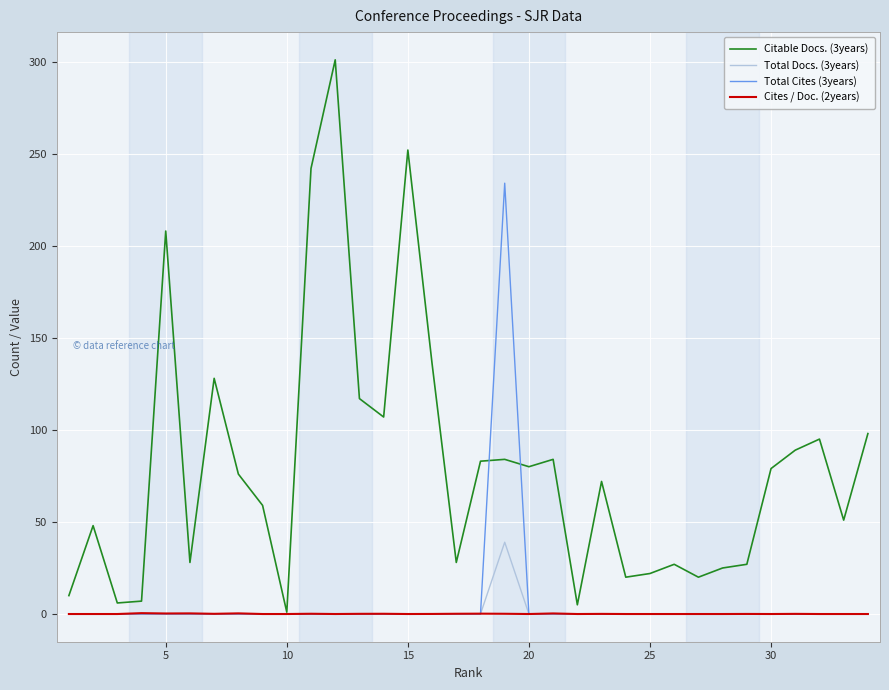

Which series has the widest spread of values?

Citable Docs. (3years)